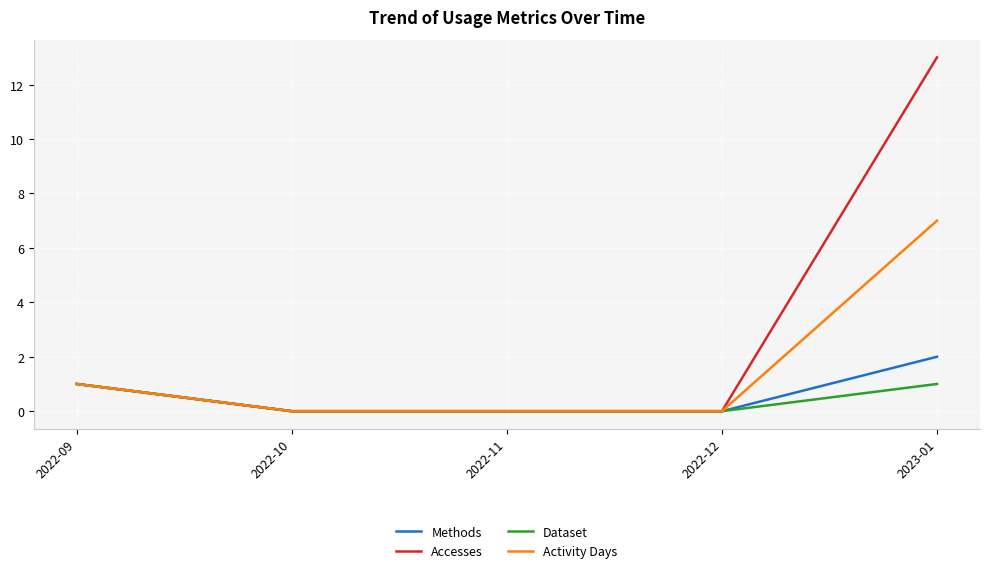

True or false: Accesses has more than 2 points higher than both neighbors.

False